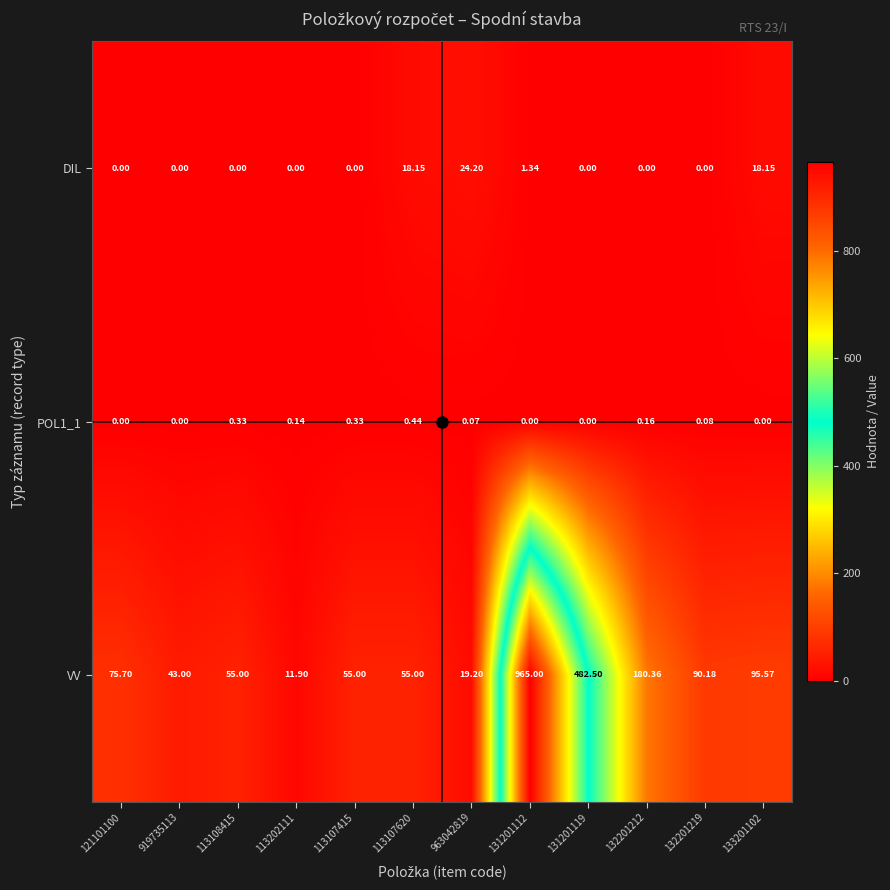

Which series has the largest total across all categories?

VV